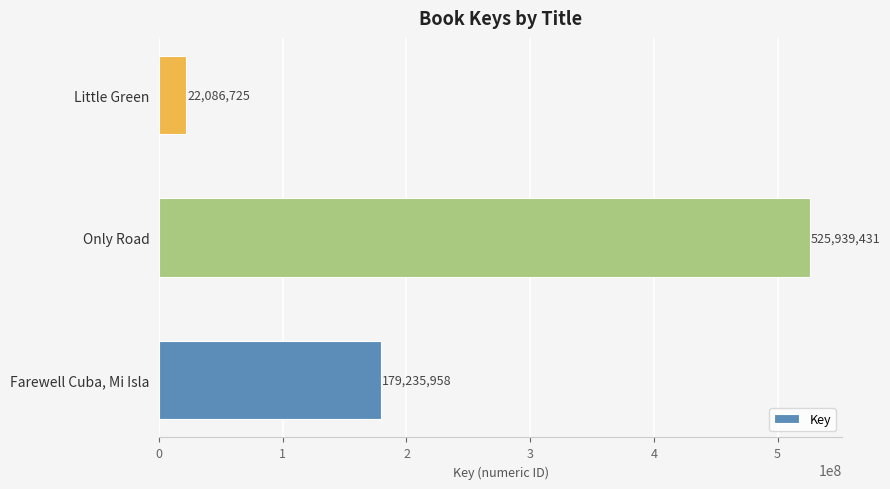

List the labels in order of value, smallest first.

Little Green, Farewell Cuba, Mi Isla, Only Road